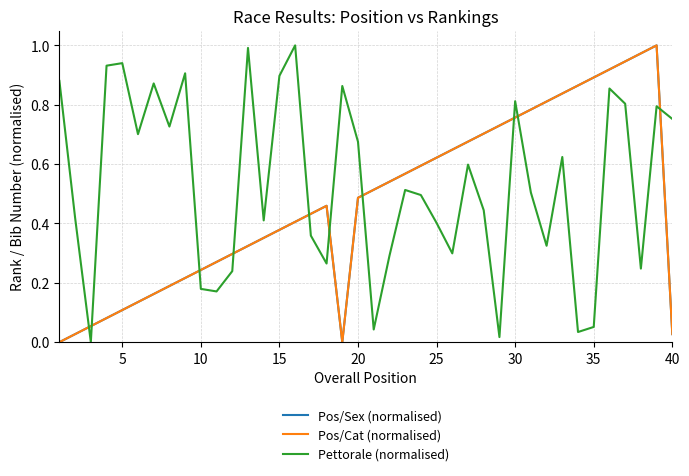

List the series in order of their peak value, lowest first.

Pos/Sex (normalised), Pos/Cat (normalised), Pettorale (normalised)